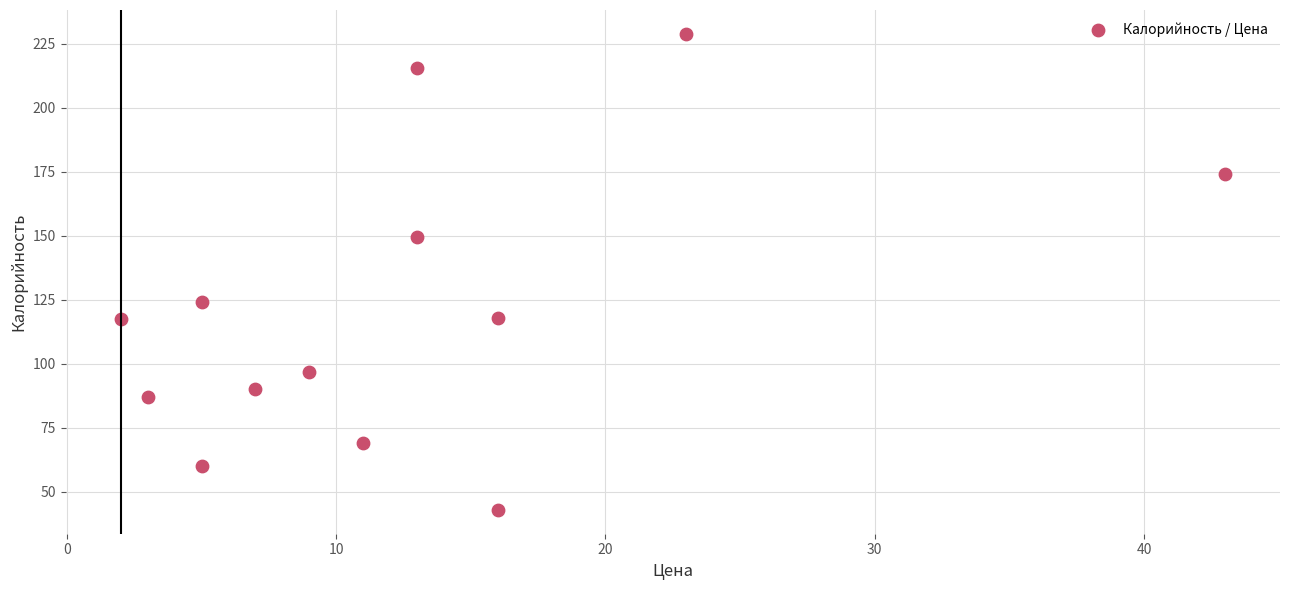

What Y value in the scatter plot is closest to 135?

124.0